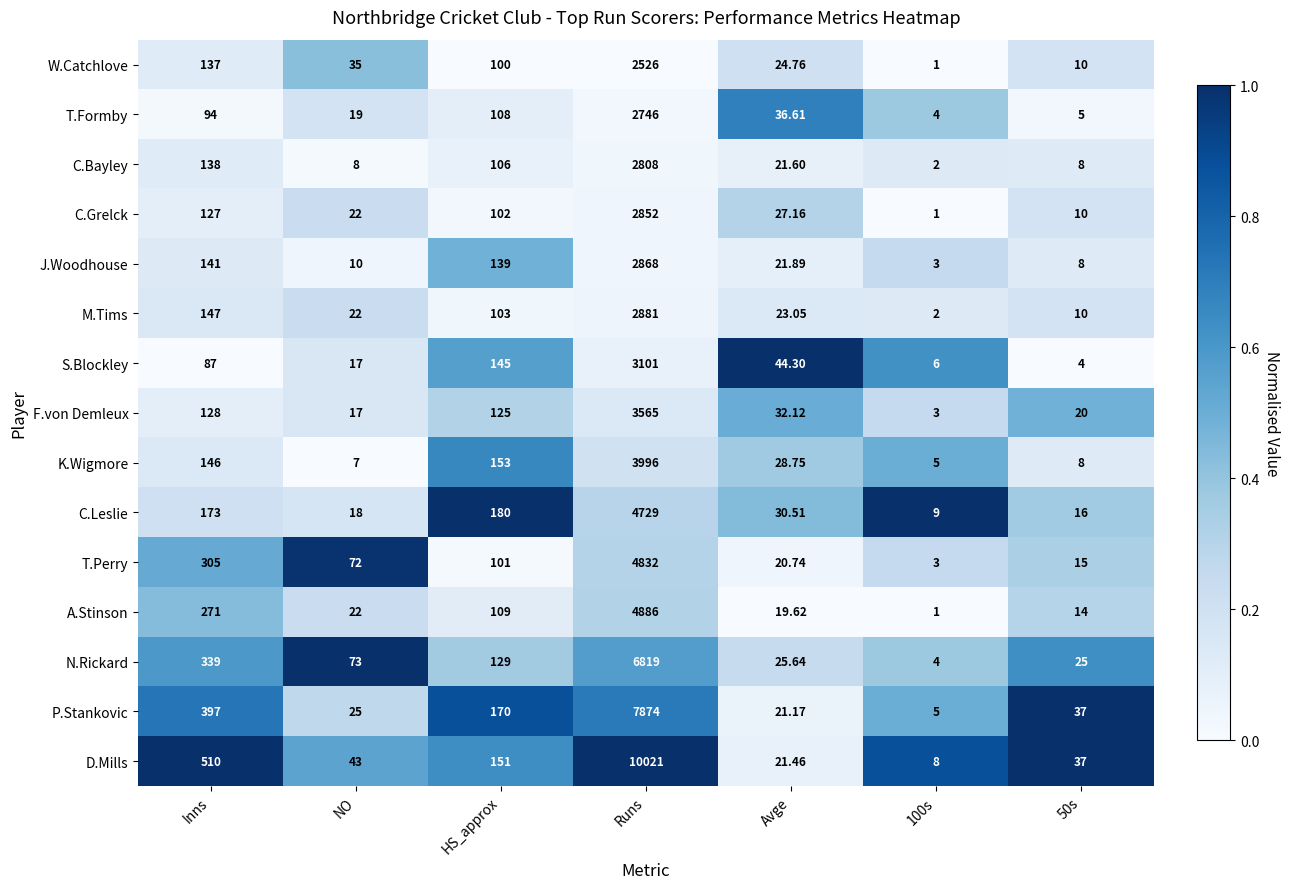

Which series has the largest total across all categories?

D.Mills